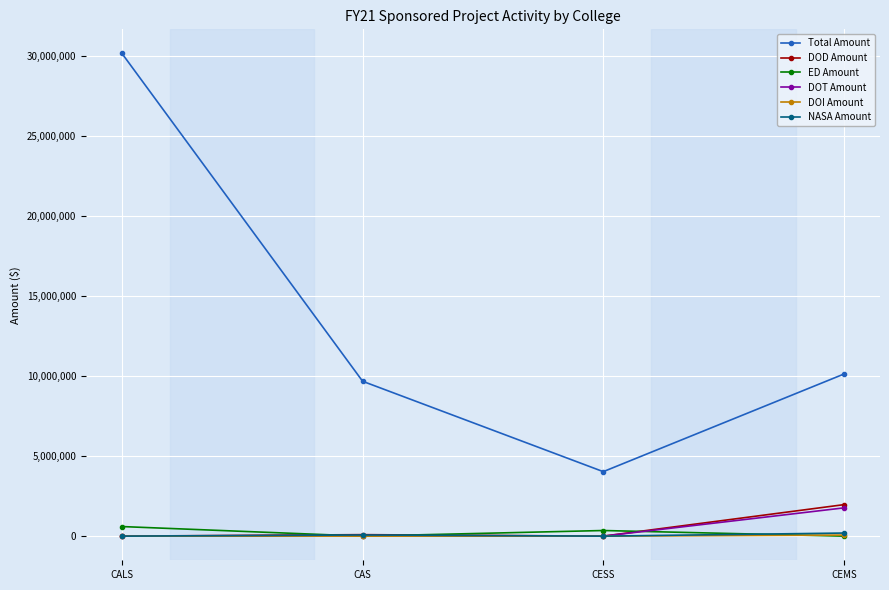

What is the highest value of the ED Amount series?

598482